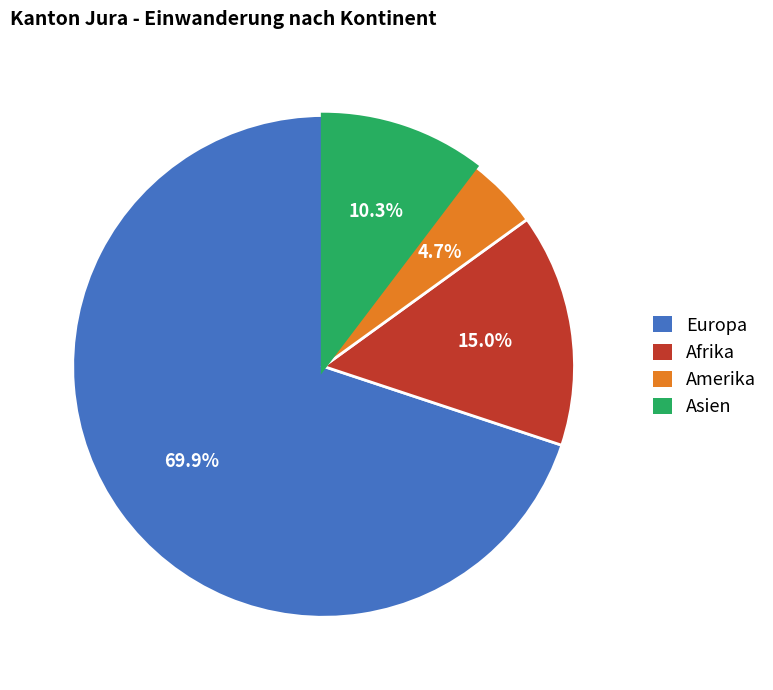

How many slices are in this pie chart?

4